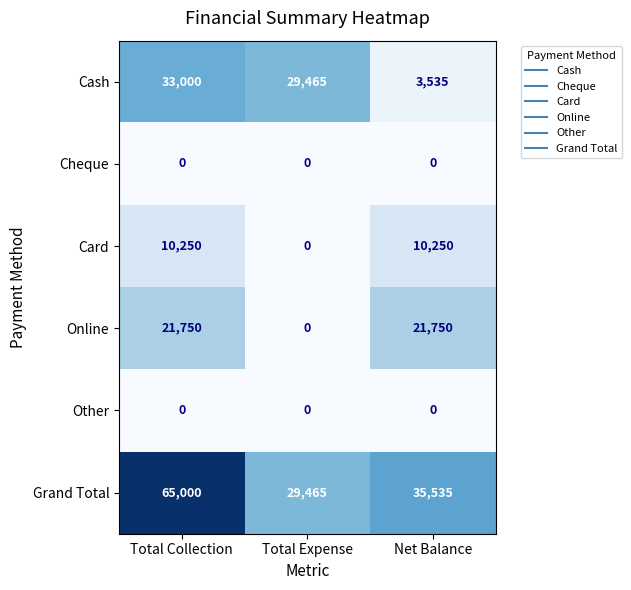

What is the sum of the Grand Total values at Total Expense and Total Collection?

94465